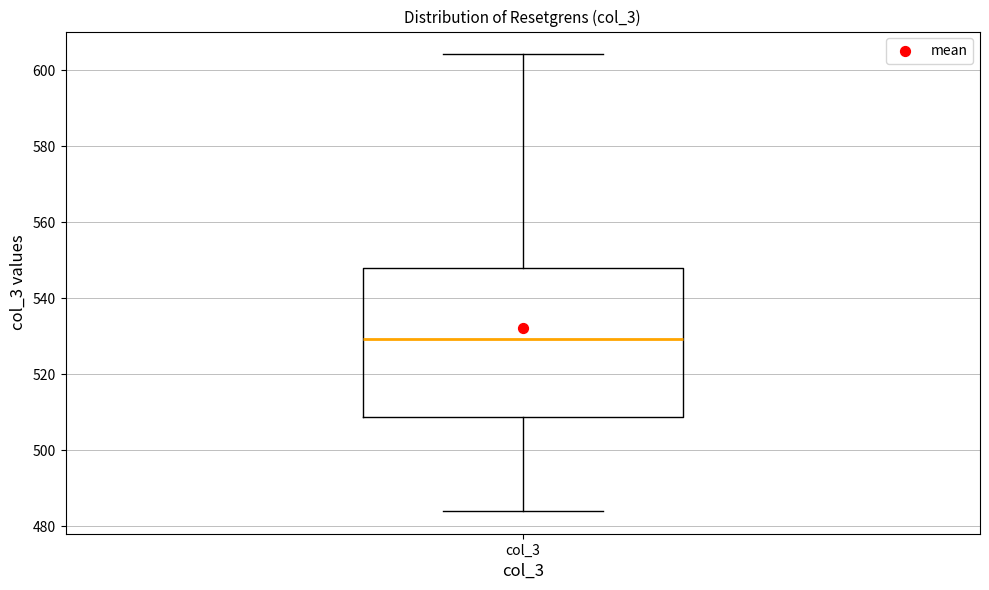

Read this box plot against the y-axis: the position of the median line, the range covered by the box, and the ends of both whiskers. The values are not printed on the chart, so give them approximately, as read against the axis.

median 530, box 508 to 548, whiskers 484 to 604